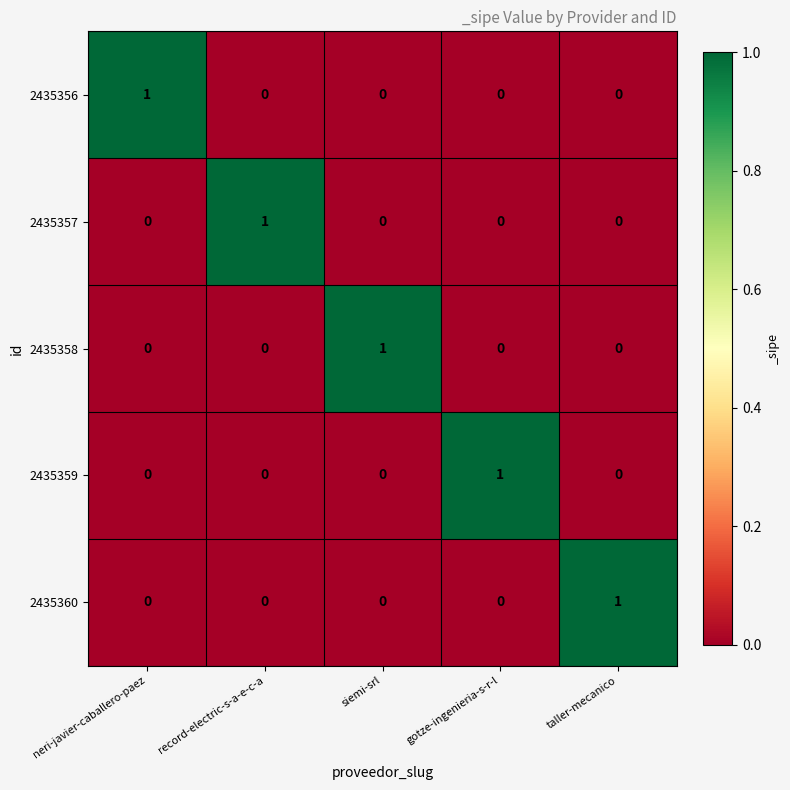

Reading left to right, list all the values displayed in this chart.

2435356: neri-javier-caballero-paez=1	record-electric-s-a-e-c-a=0	siemi-srl=0	gotze-ingenieria-s-r-l=0	taller-mecanico=0
2435357: neri-javier-caballero-paez=0	record-electric-s-a-e-c-a=1	siemi-srl=0	gotze-ingenieria-s-r-l=0	taller-mecanico=0
2435358: neri-javier-caballero-paez=0	record-electric-s-a-e-c-a=0	siemi-srl=1	gotze-ingenieria-s-r-l=0	taller-mecanico=0
2435359: neri-javier-caballero-paez=0	record-electric-s-a-e-c-a=0	siemi-srl=0	gotze-ingenieria-s-r-l=1	taller-mecanico=0
2435360: neri-javier-caballero-paez=0	record-electric-s-a-e-c-a=0	siemi-srl=0	gotze-ingenieria-s-r-l=0	taller-mecanico=1